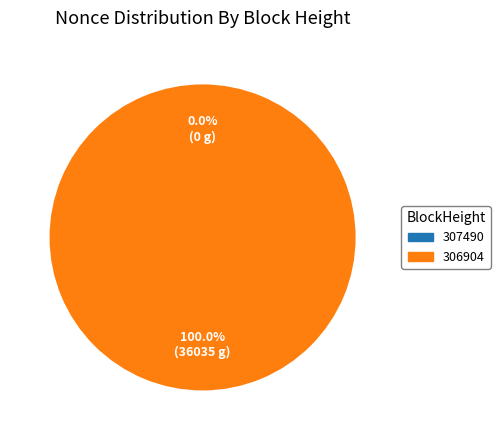

Rank the categories by value from lowest to highest.

307490, 306904